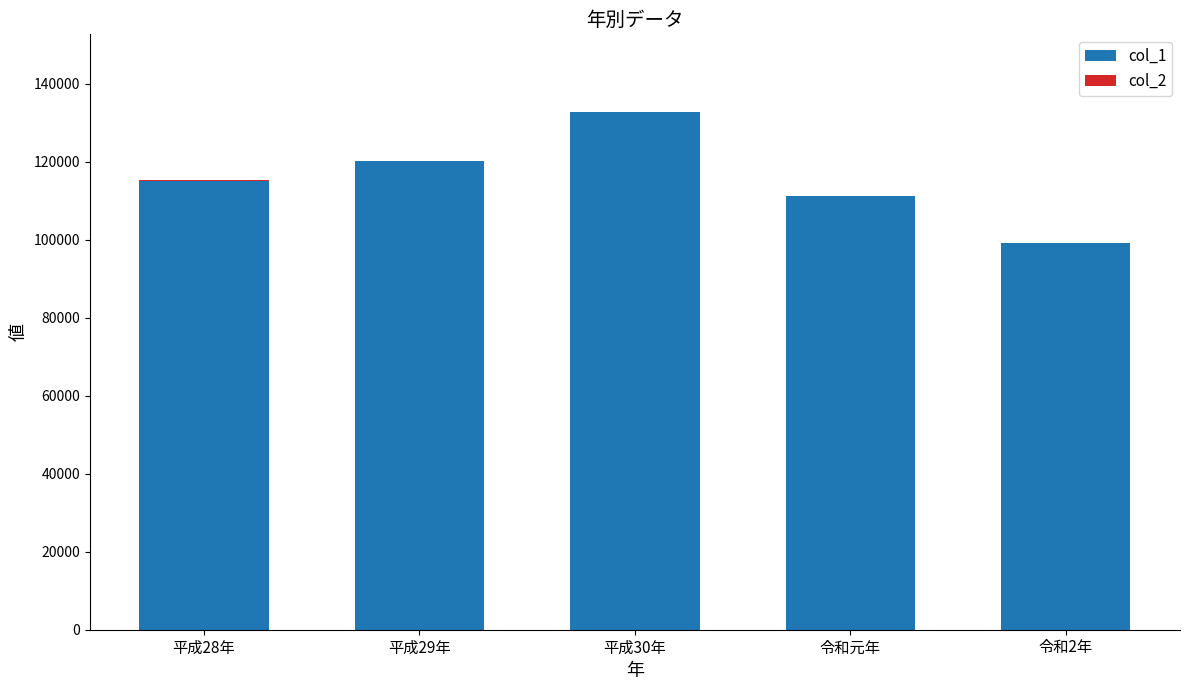

What is the total value across all series at 平成30年?

132732